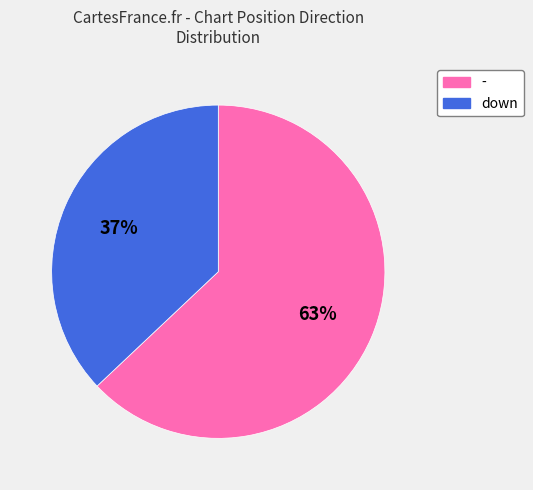

To the nearest percent, what is the difference between the largest and smallest slice percentages?

26%